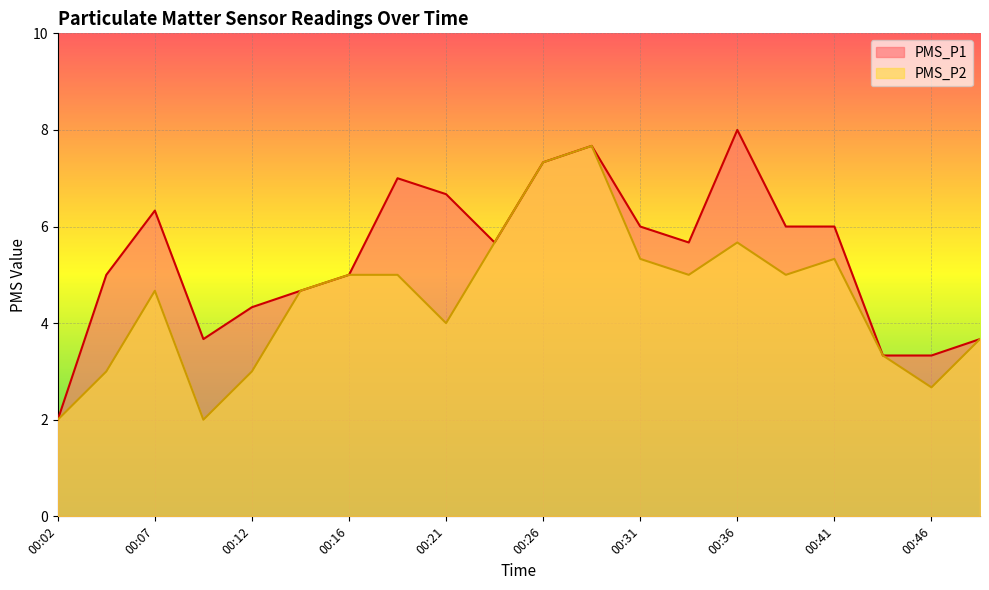

Which category has the lowest value across all series?

00:02